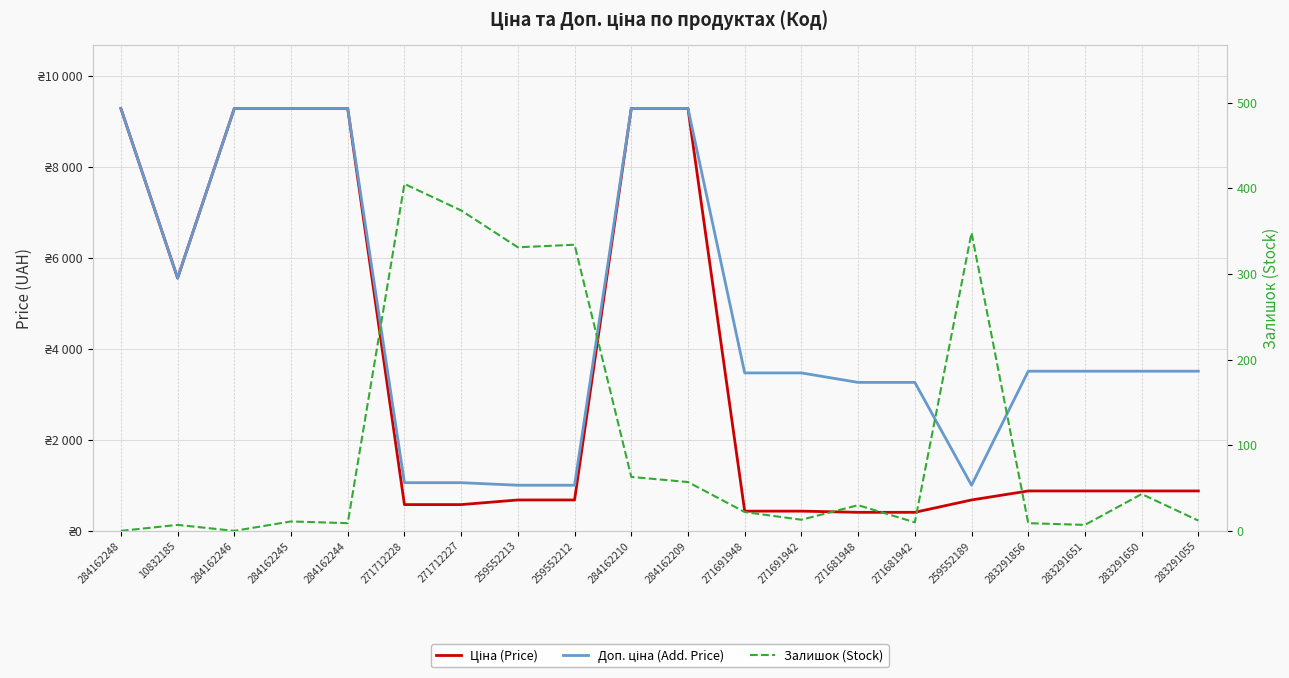

The Залишок (Stock) series shows 618.4 at 259552189. True or false?

False